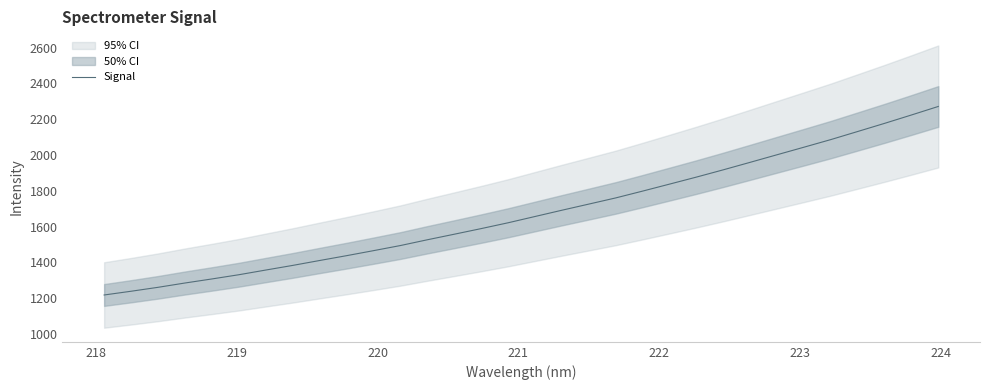

What is the highest value of the Signal series?

2271.0